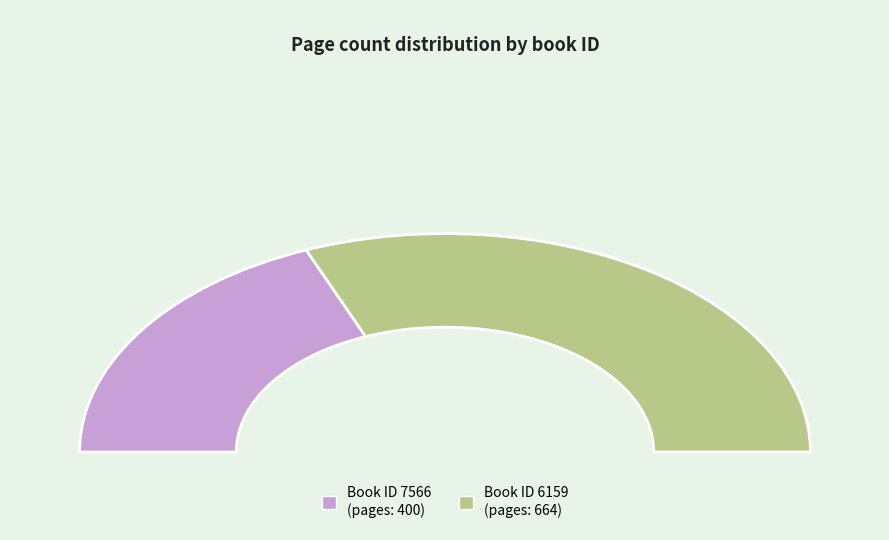

Rank the categories by value from highest to lowest.

6159, 7566